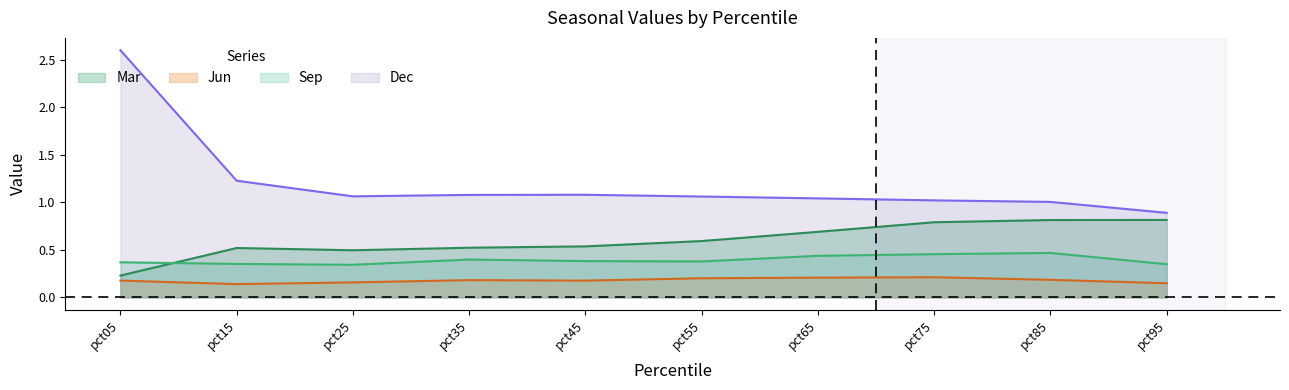

Which series changed the most between pct15 and pct75?

Mar